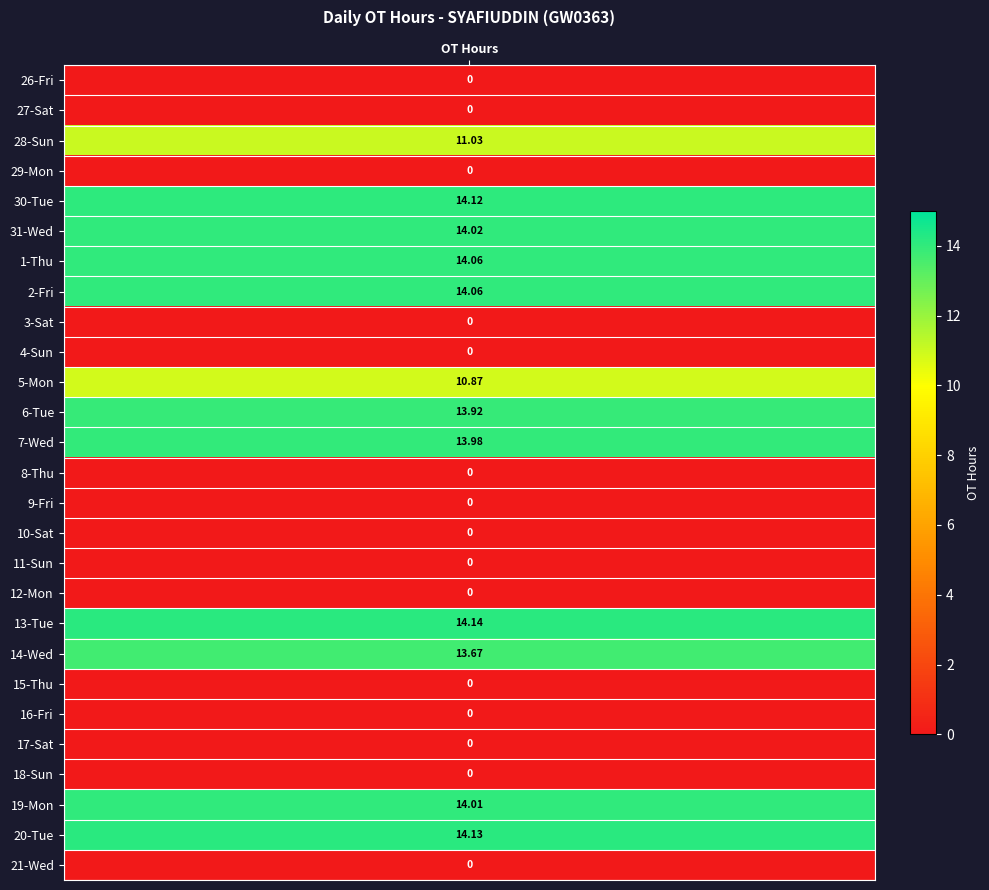

What is the maximum value shown in the chart?

14.1